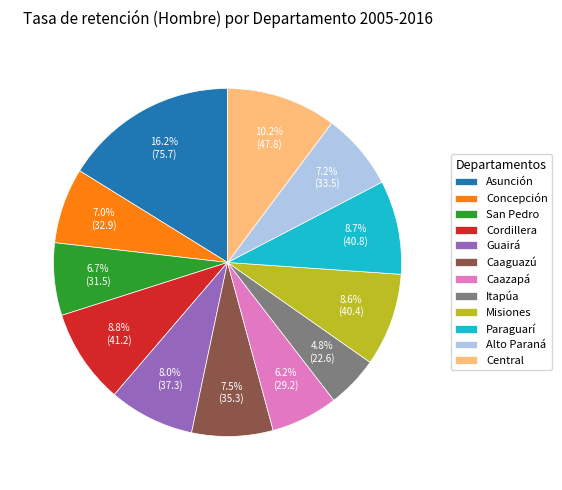

To the nearest percent, what percentage of the pie is Alto Paraná?

7%